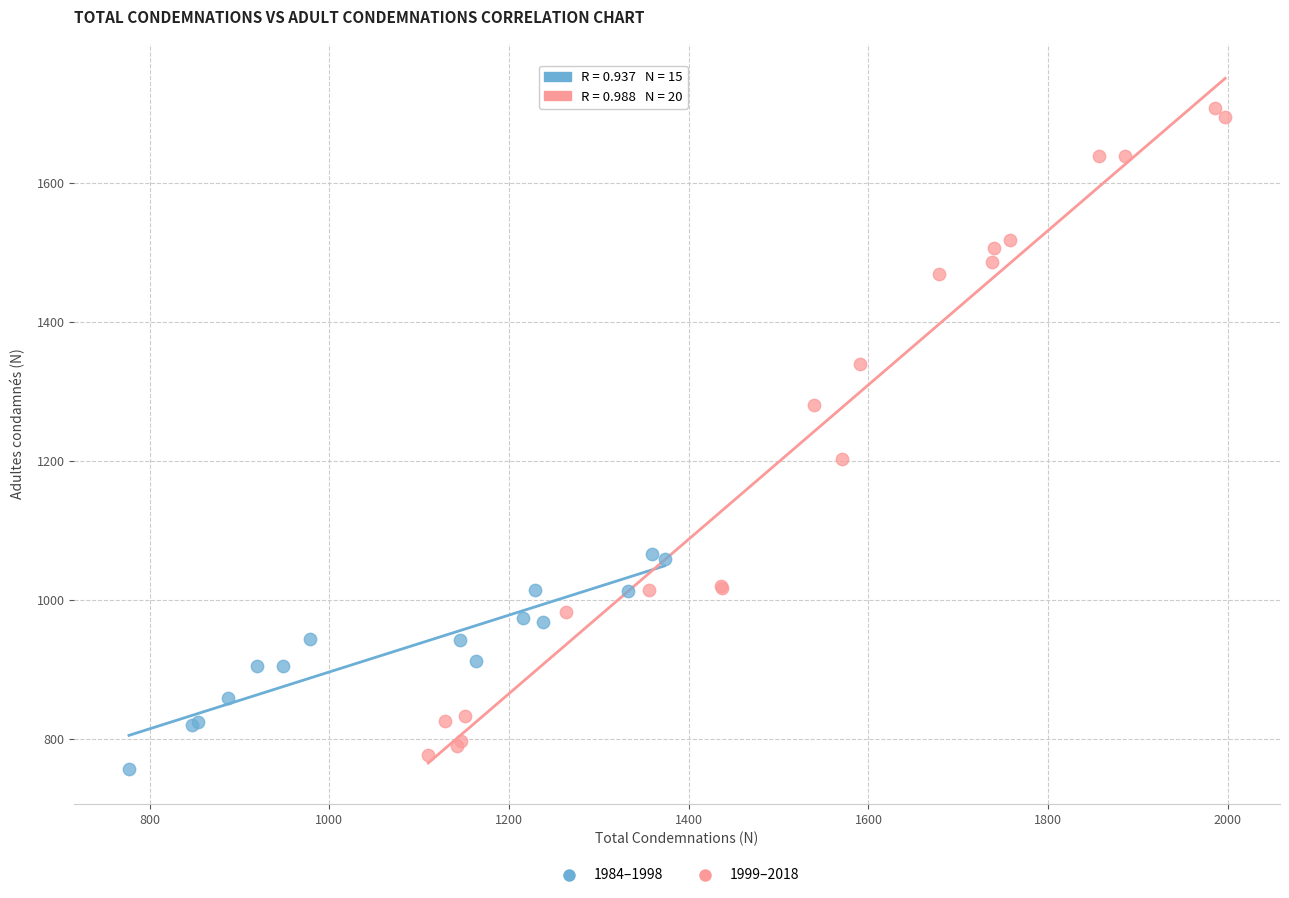

Which series reaches the maximum Y coordinate?

1999–2018